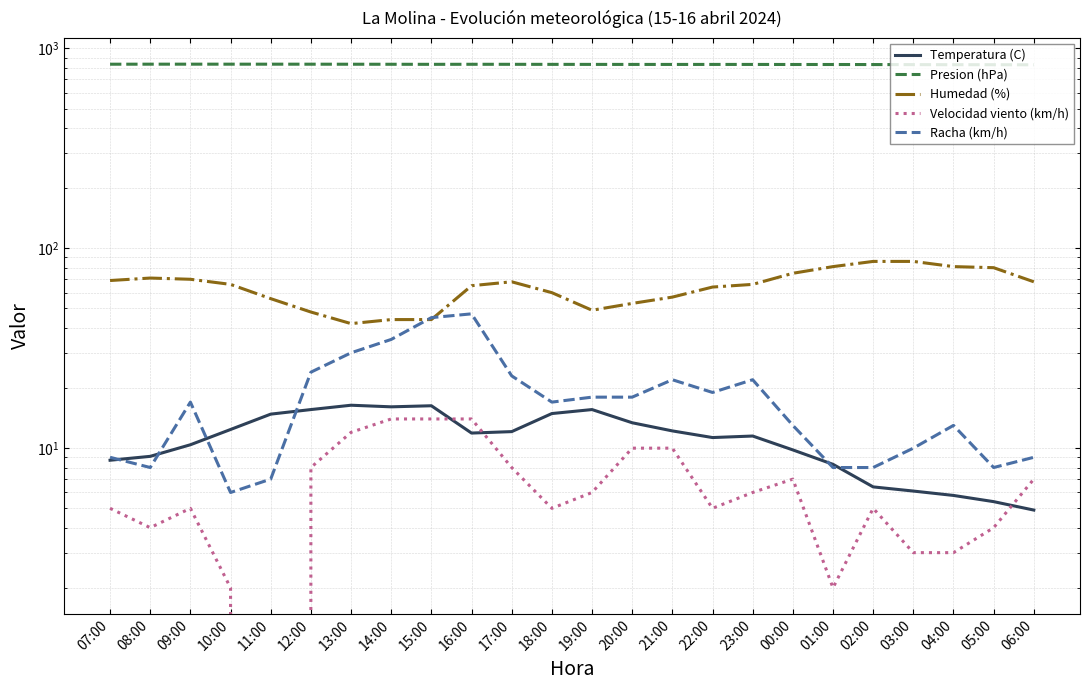

What is the label of the 5th point from the right?

02:00